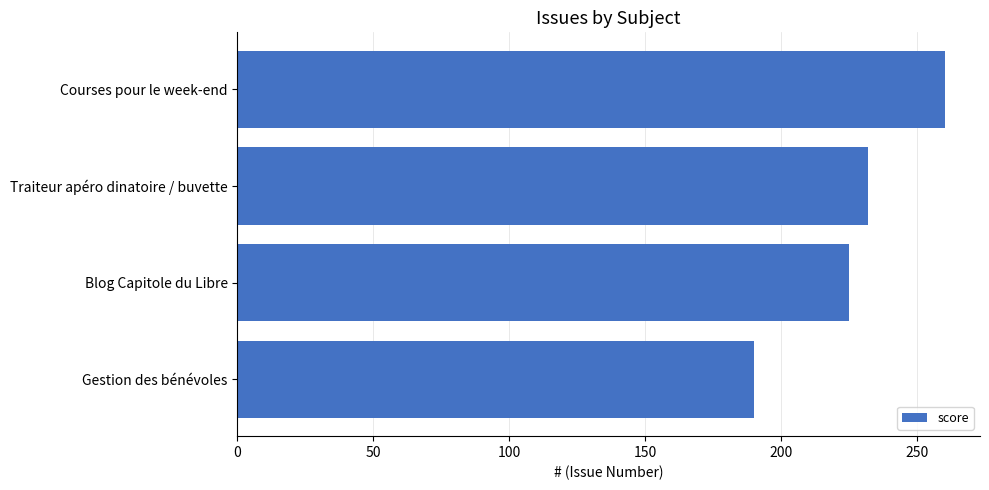

Approximately how many times larger is the value at Blog Capitole du Libre compared to Courses pour le week-end?

0.9